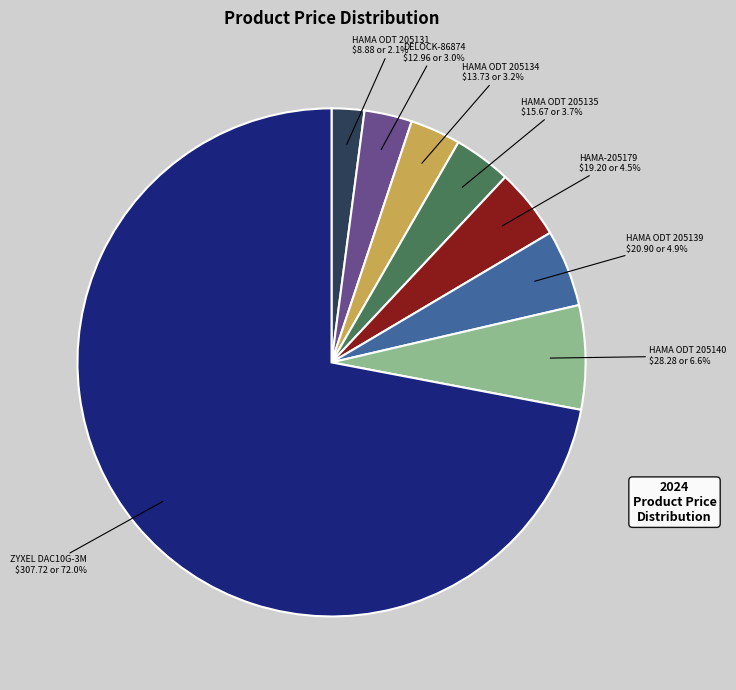

What percentage do ZYXEL DAC10G-3M and HAMA-205179 together represent?

76.5%